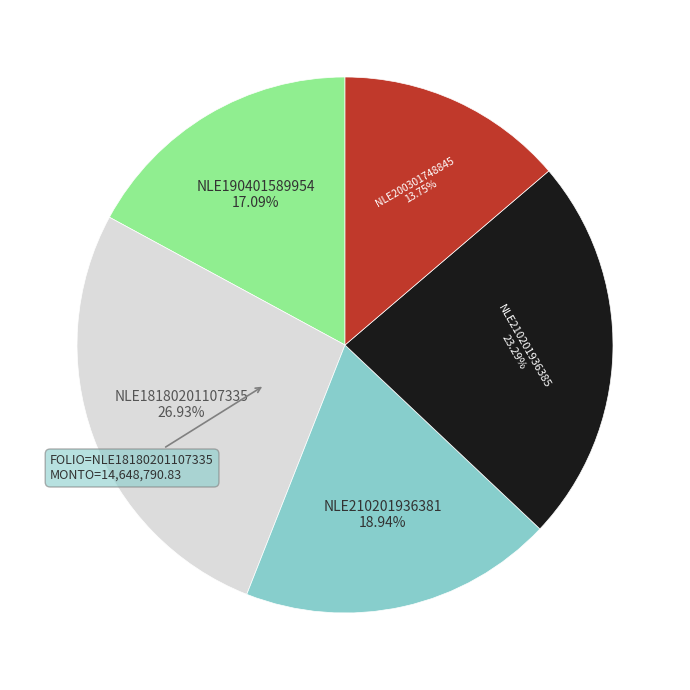

Is it true that NLE210201936381 is 32% of the pie?

False